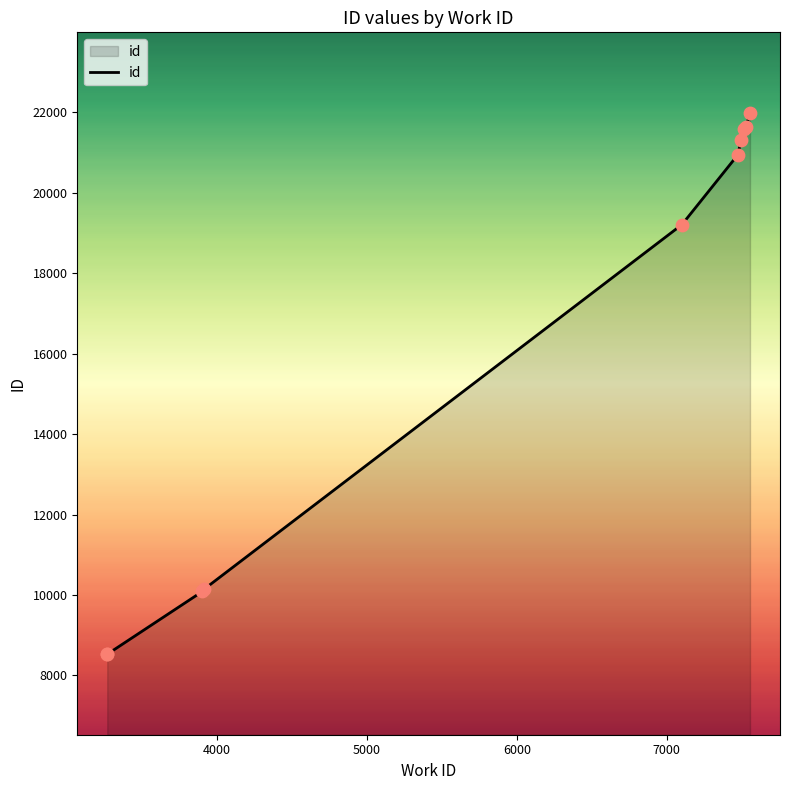

What is the change in value from 3903 to 7519?

+11481